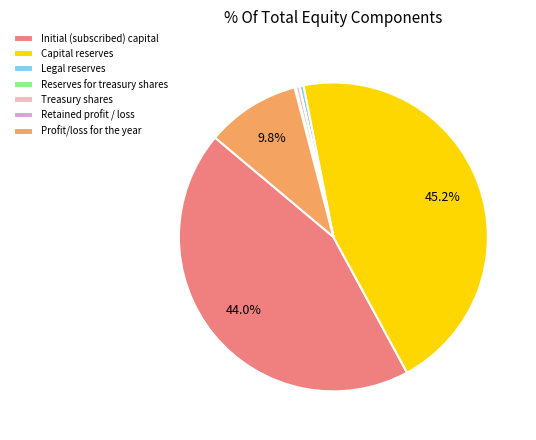

How much of the chart is everything except Profit/loss for the year?

90.2%